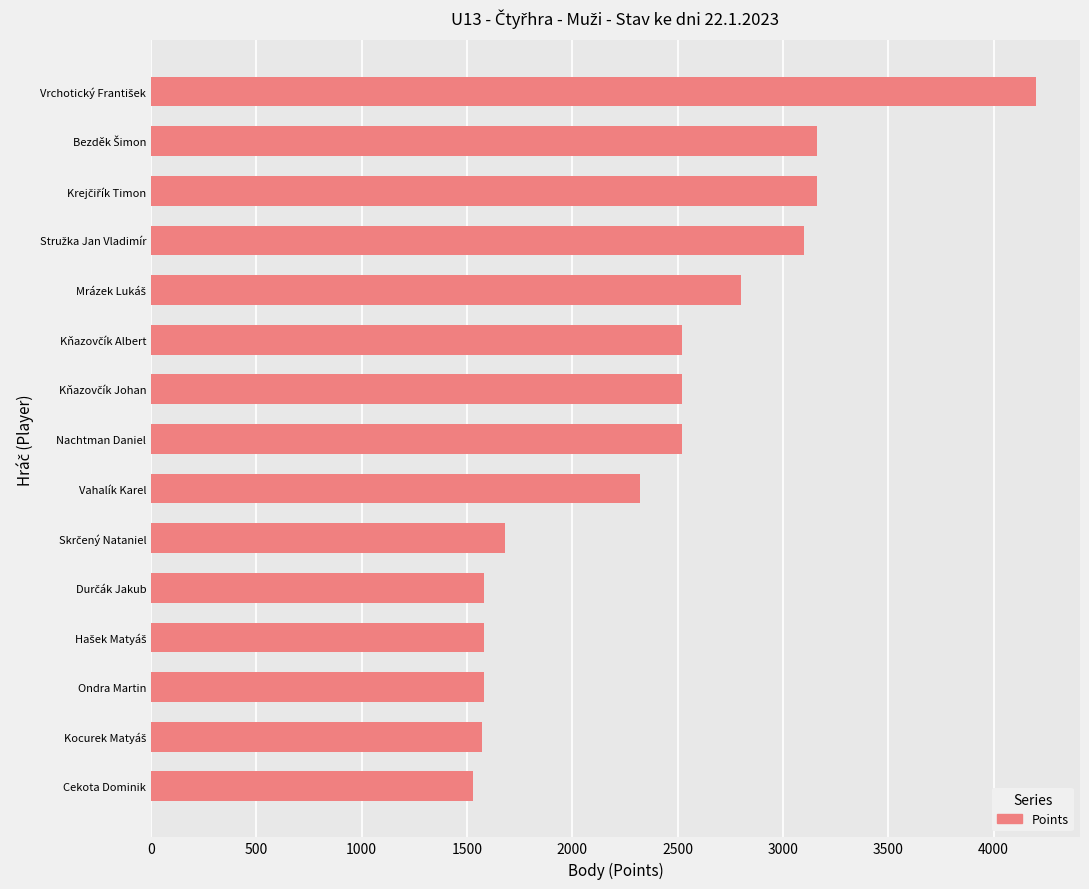

What is the greatest value displayed?

4200